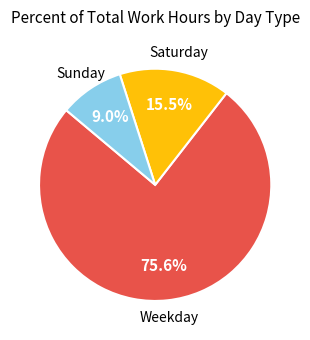

Rank the categories by value from lowest to highest.

Sunday, Saturday, Weekday